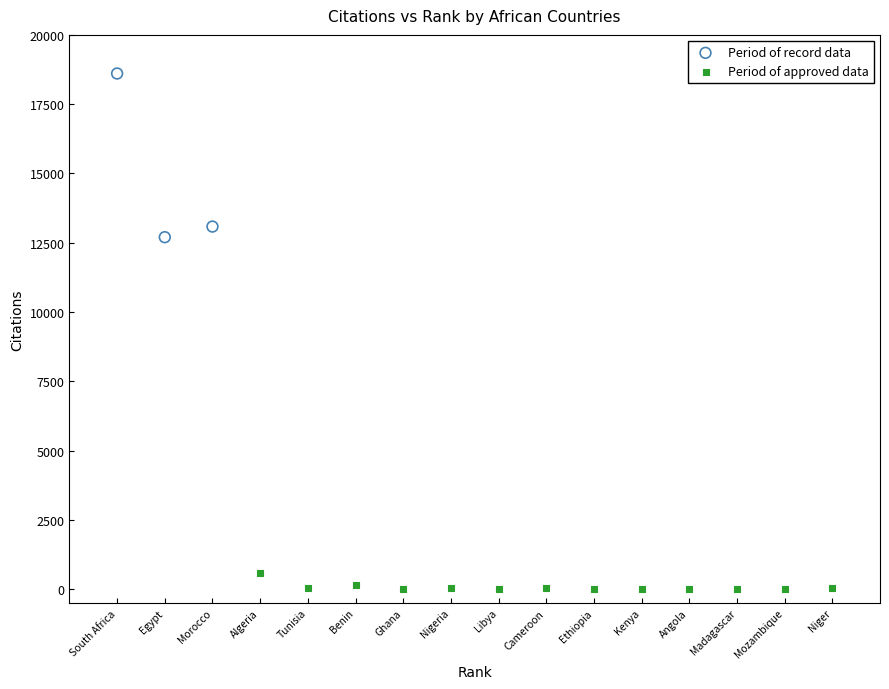

Which series contains the highest Y value?

Period of record data